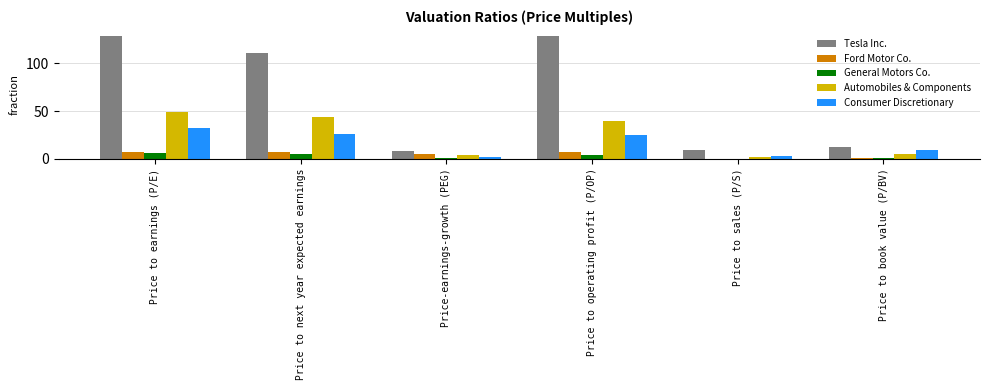

What is the average value of the Automobiles & Components series?

24.0